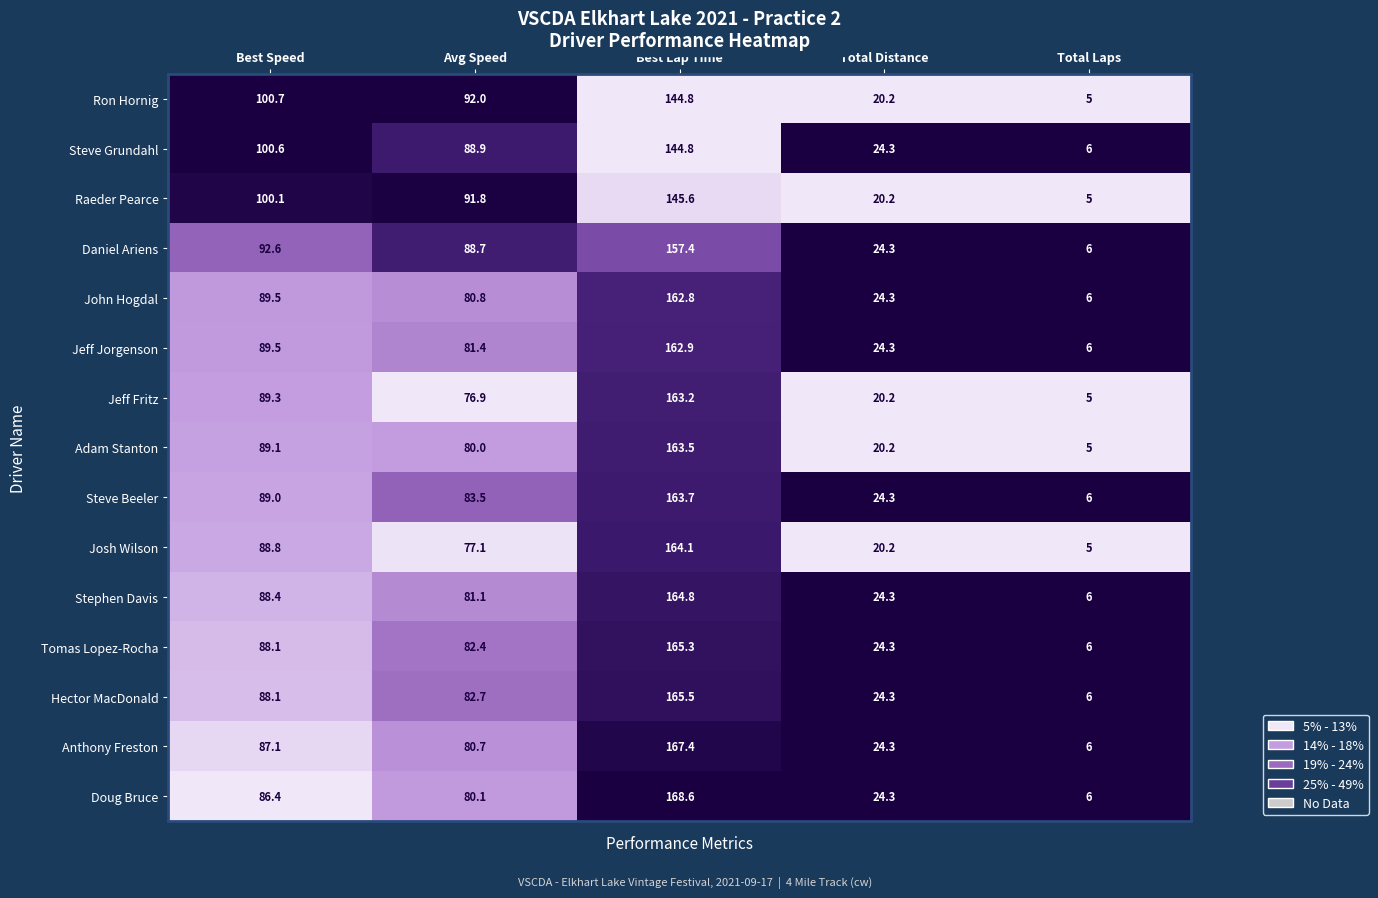

At which label is John Hogdal closest to 84?

Avg Speed